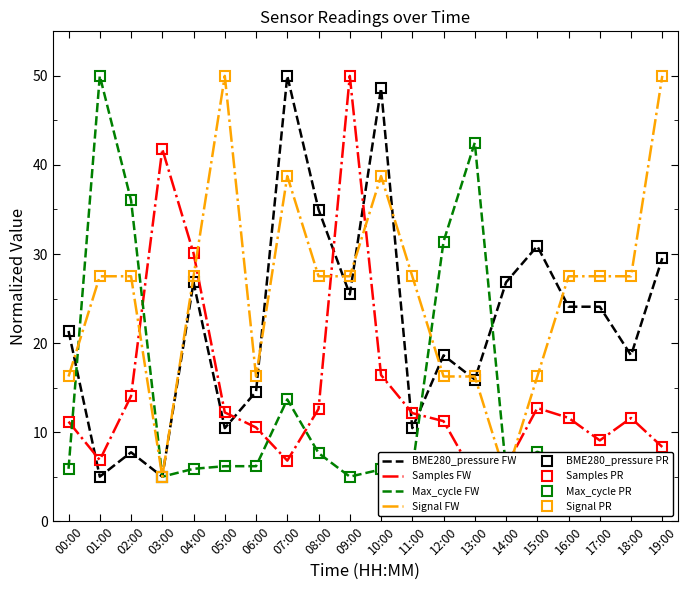

How many data points in Samples are above 11?

13